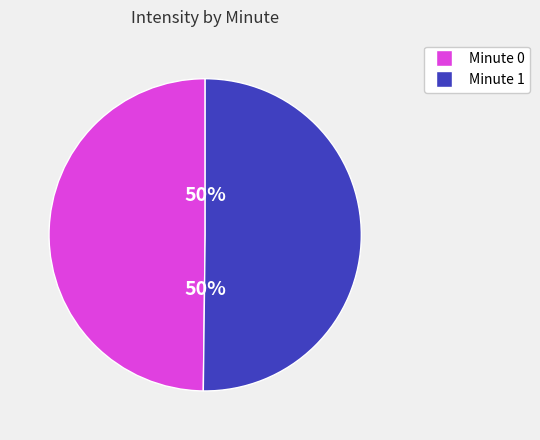

To the nearest percent, what is the average slice percentage?

50%